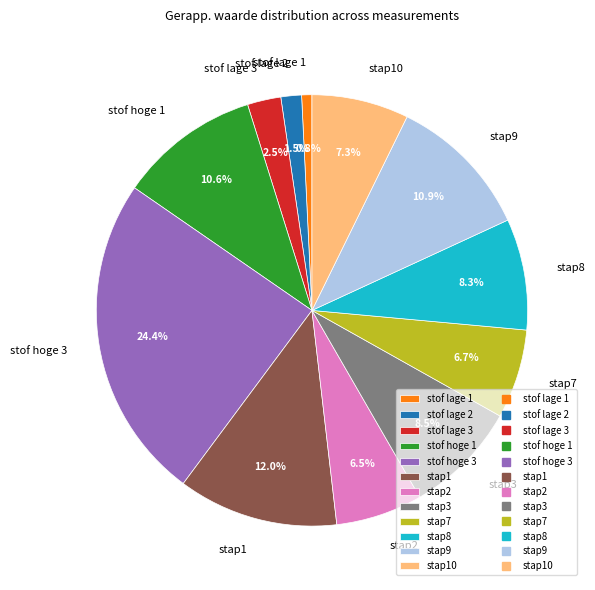

Count the number of slices in the pie.

12